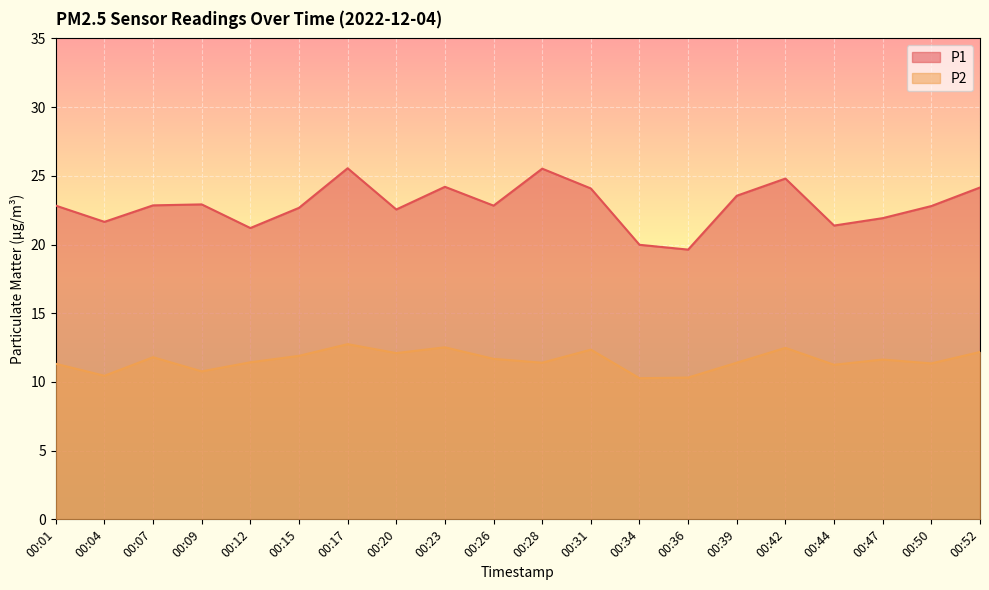

What are all the series names shown in the legend?

P1, P2